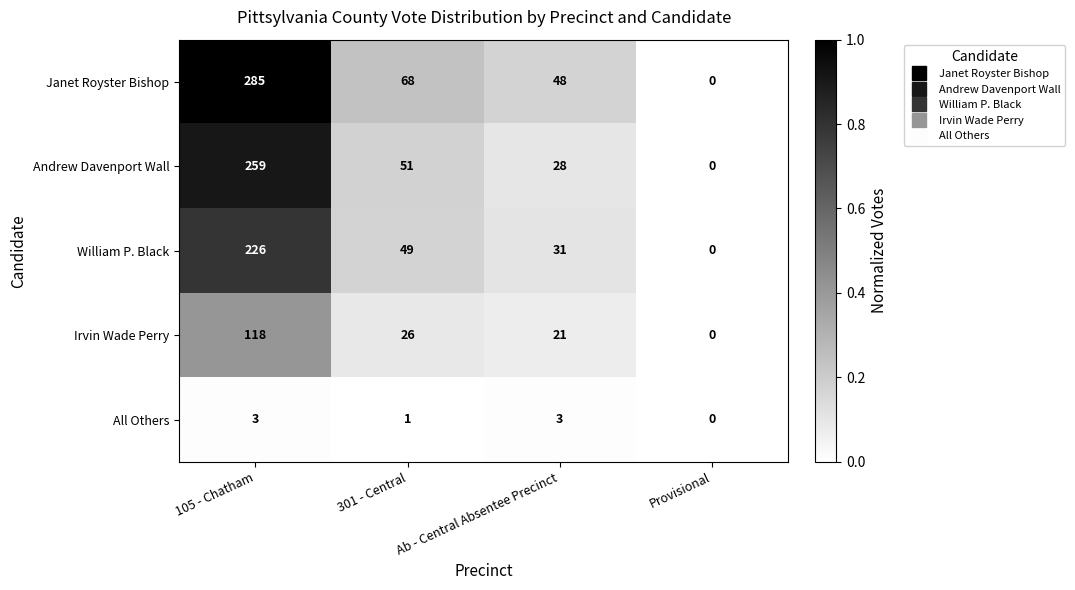

How many series are shown in this chart?

5